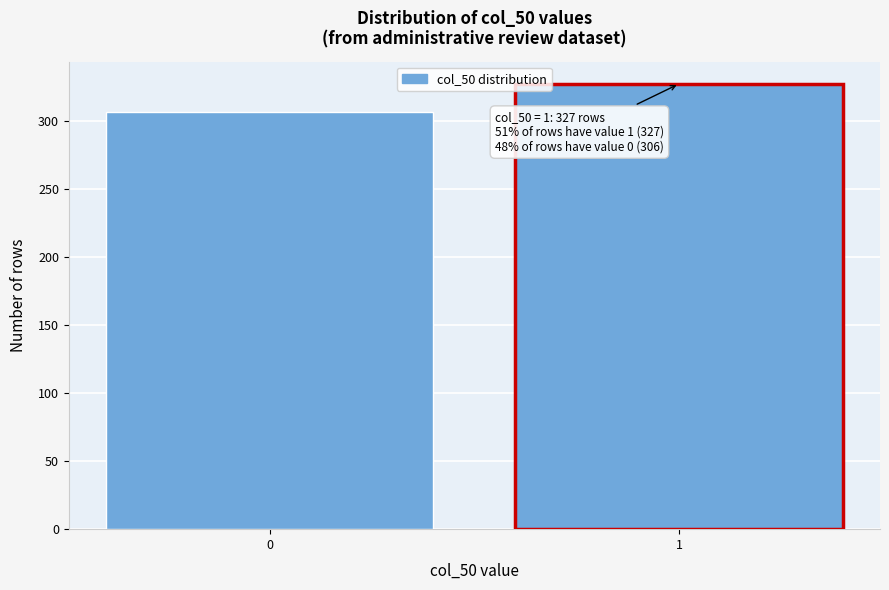

Reading right to left, extract all data points from this chart.

327	306